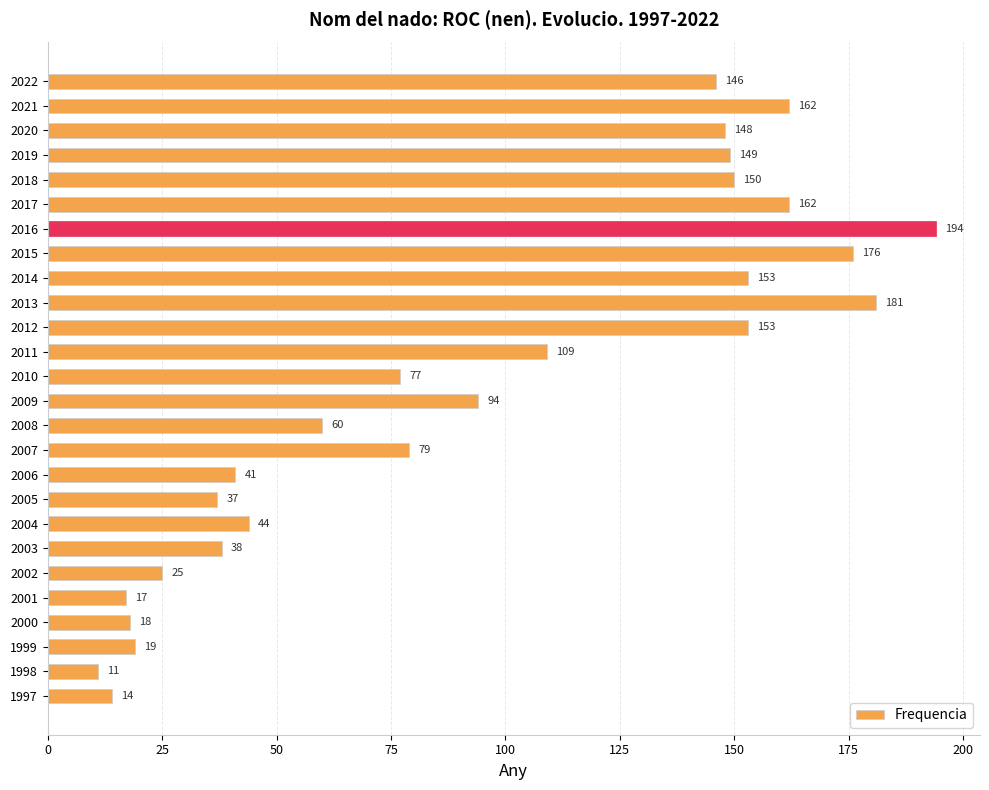

Does the chart contain any negative values?

No